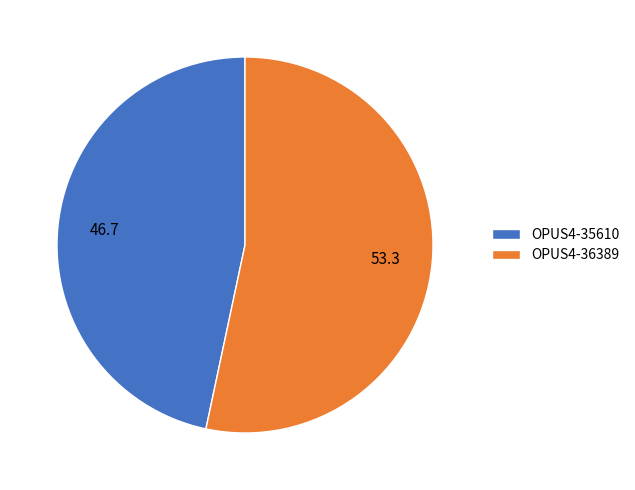

Between OPUS4-36389 and OPUS4-35610, which is larger?

OPUS4-36389